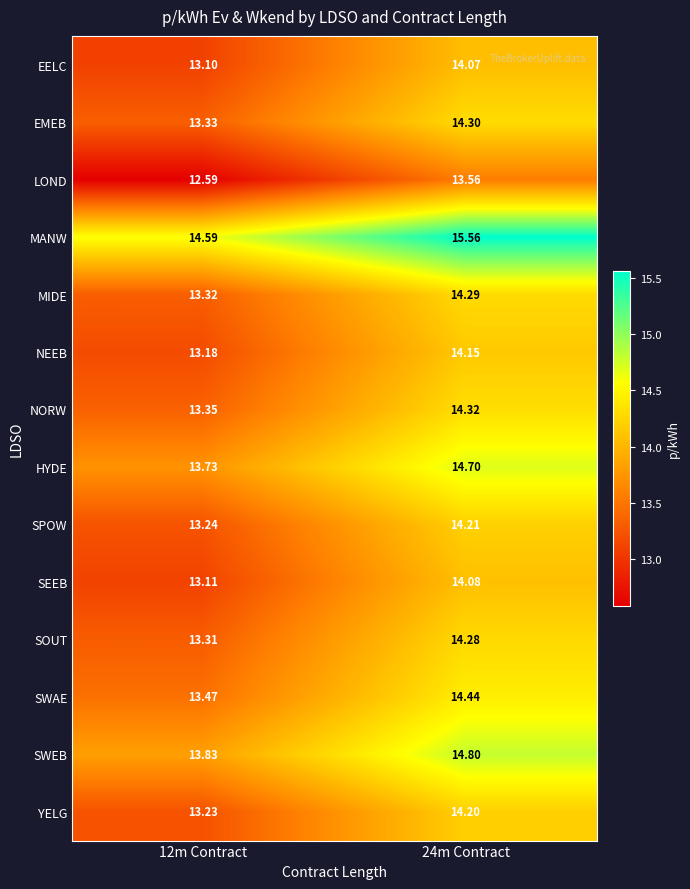

How many values in the NORW series exceed 14?

1